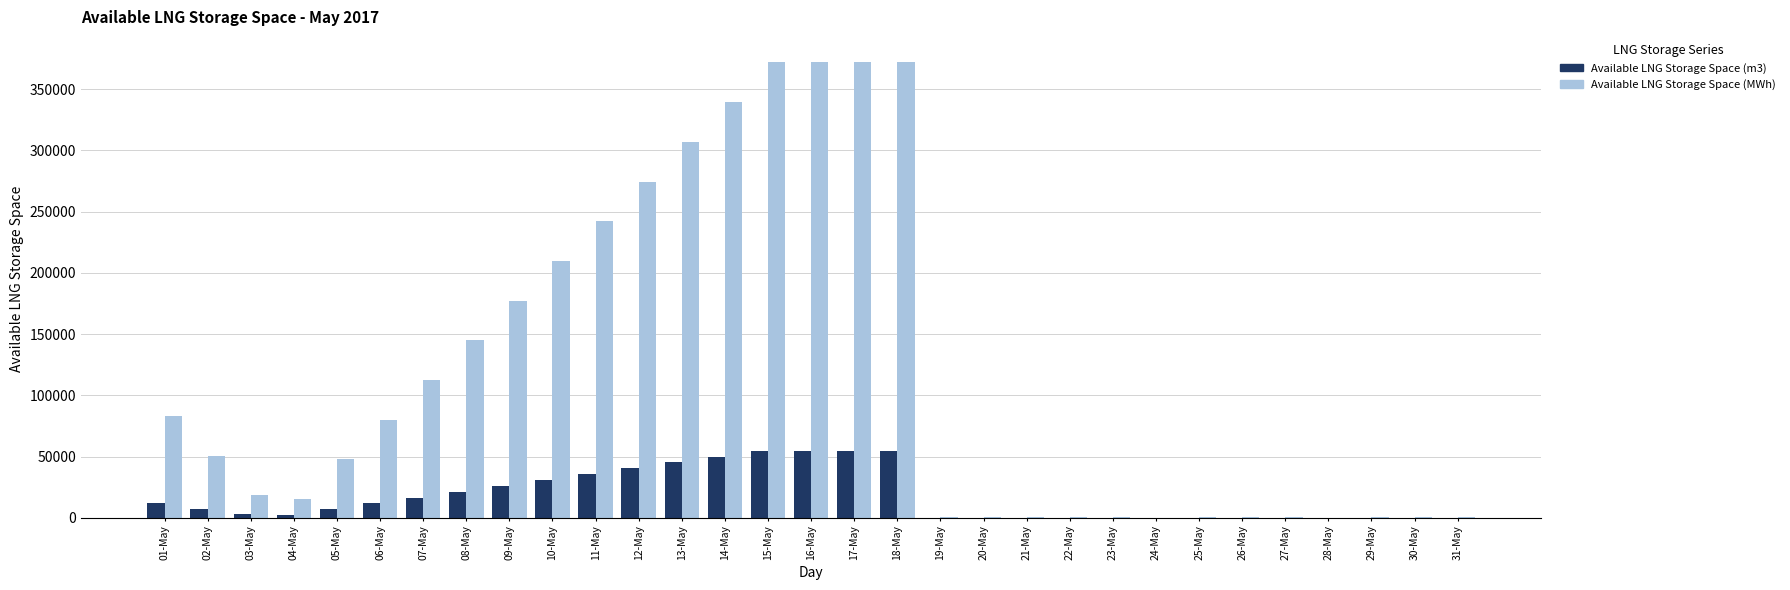

Is it true that Available LNG Storage Space (m3) equals 26 at 28-May?

True